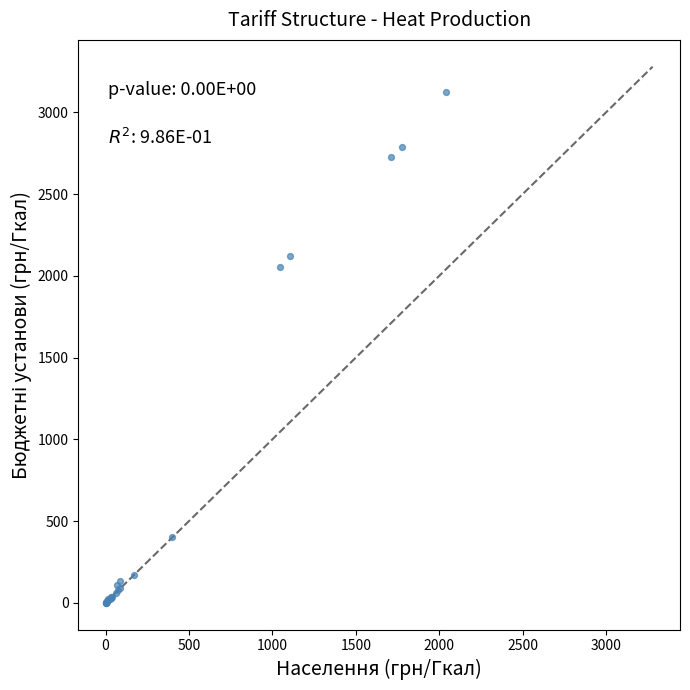

What Y value in the scatter plot is closest to 1561?

2054.4